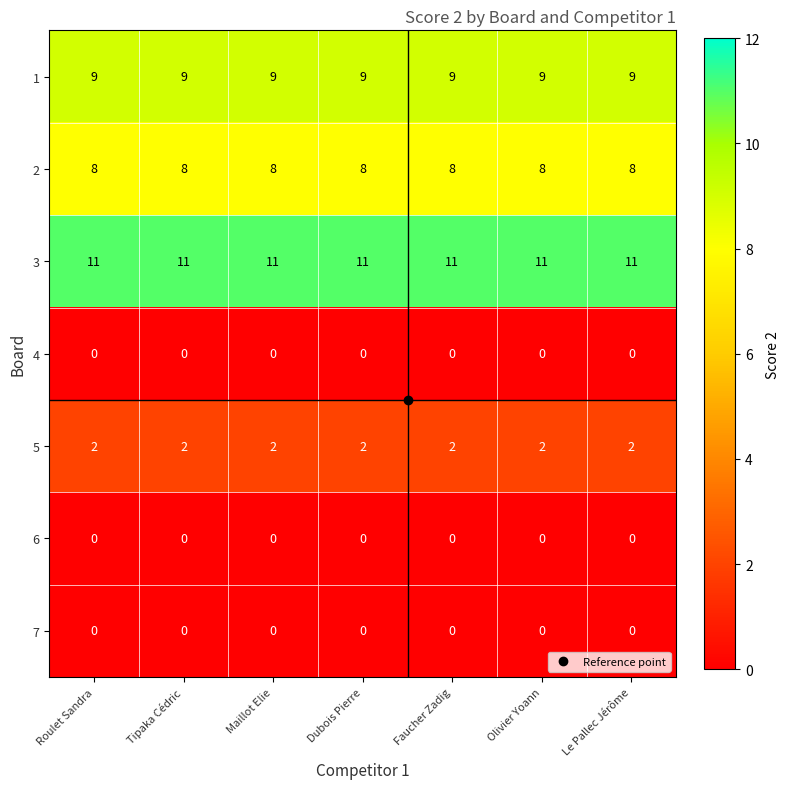

The value of 1 at Le Pallec Jérôme is 9. True or false?

True